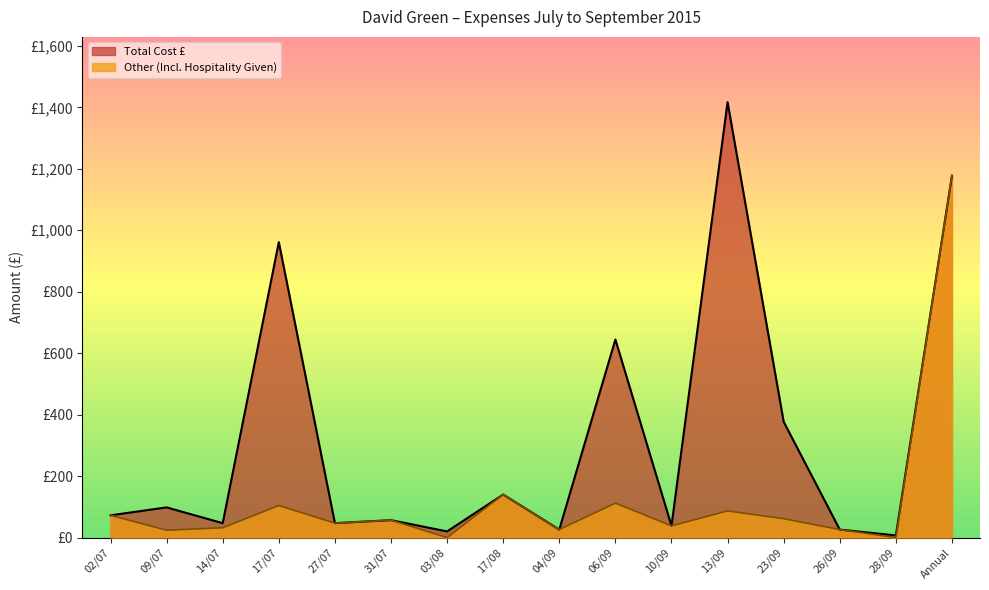

What value does the Other (Including Hospitality Given) series have at Annual?

1177.5